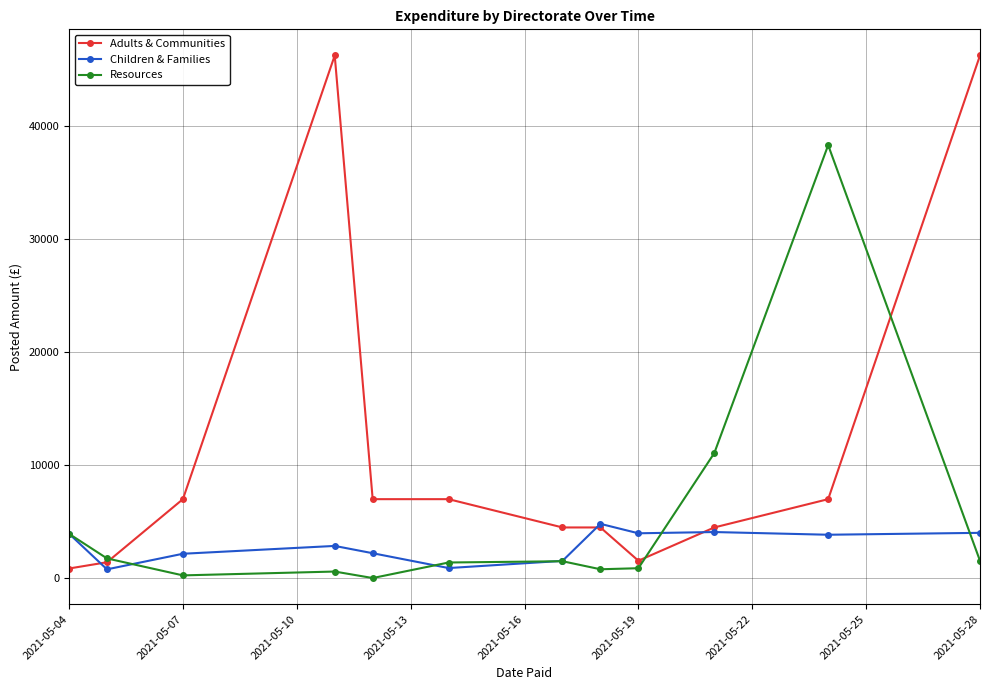

At how many categories does at least one series exceed 8331?

4